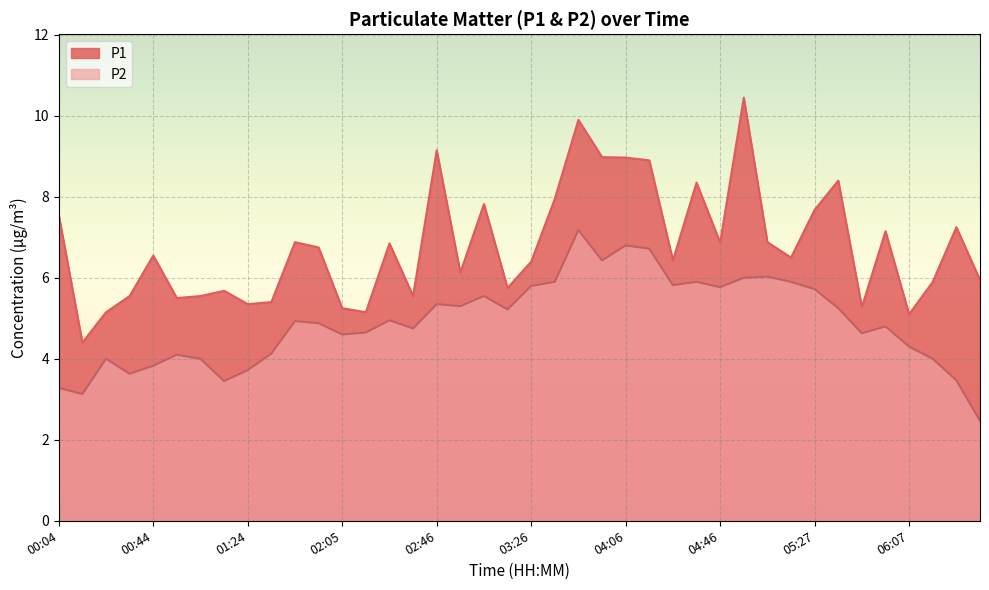

What is the difference between the maximum and minimum values in the P2 series?

4.7